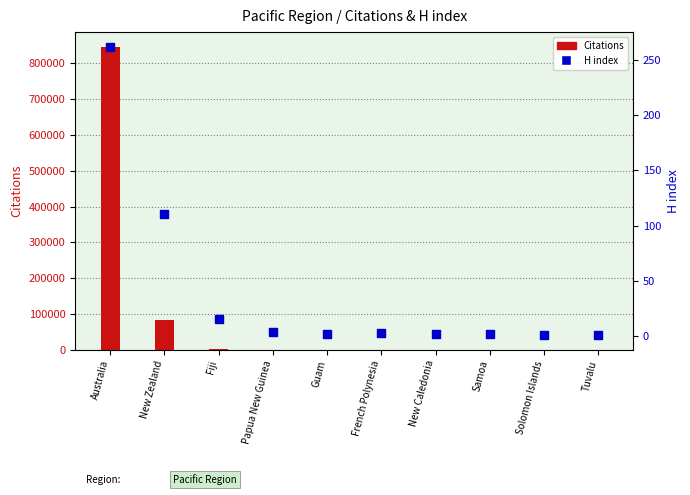

At which category is the sum across all series the highest?

Australia